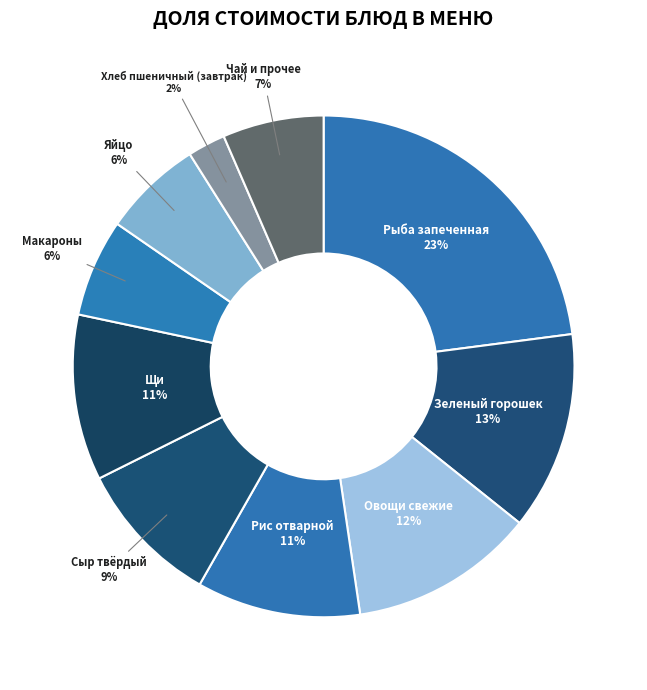

Do Рыба запеченная and Зеленый горошек together represent more than half of the pie?

No